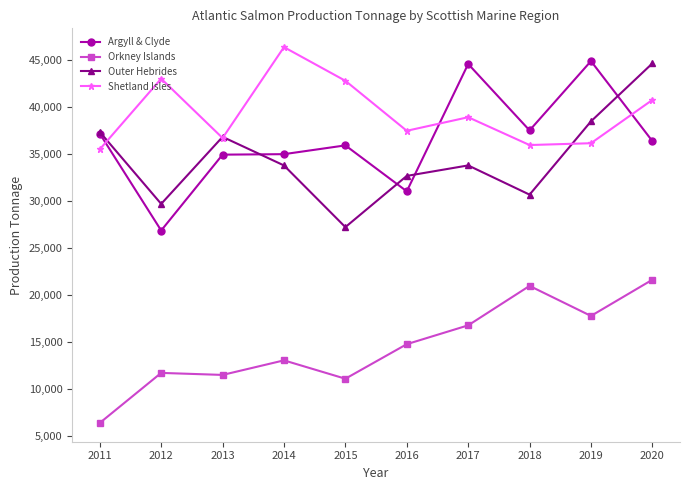

What is the value of the Shetland Isles point at the 4th from the left?

46369